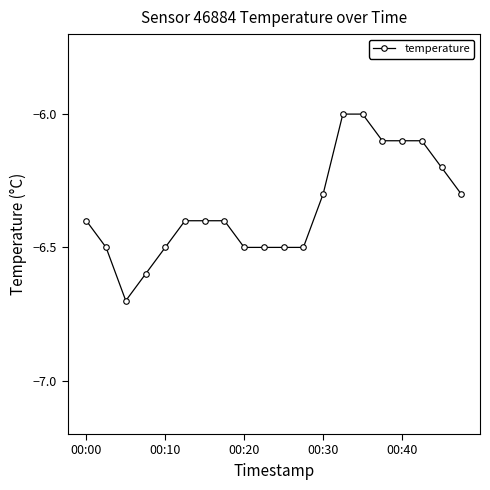

What is the difference between the second highest and second lowest values?

0.6